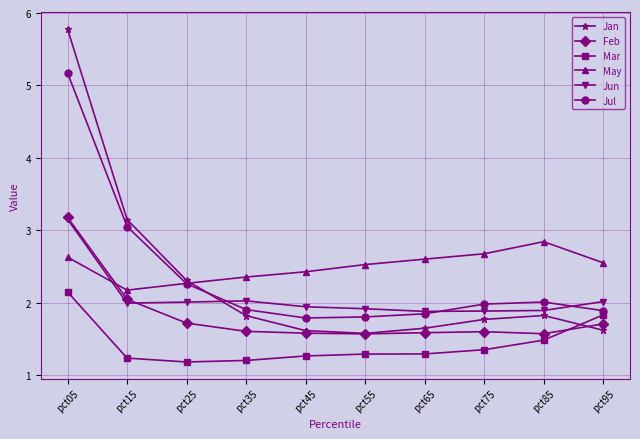

Is the value of Jul at pct05 greater than the value of Mar at pct25?

Yes